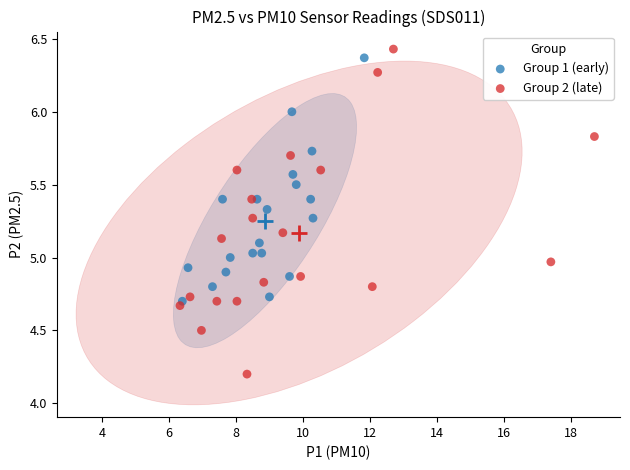

Which series has the largest Y range (max minus min)?

Group 2 (late)